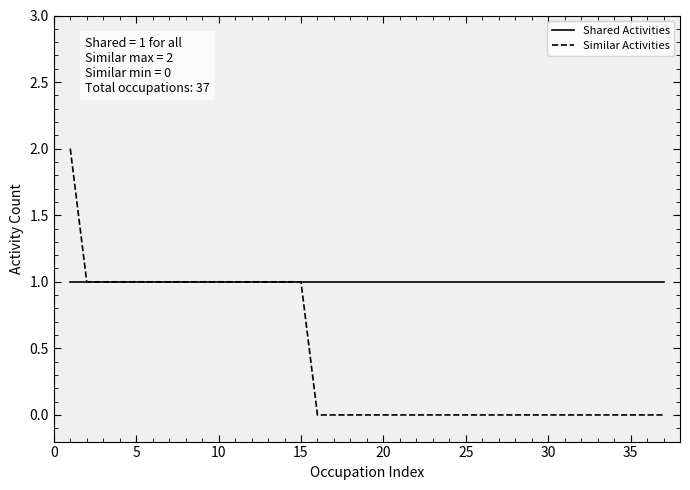

Rank the series by their maximum value, from highest to lowest.

Similar Activities, Shared Activities